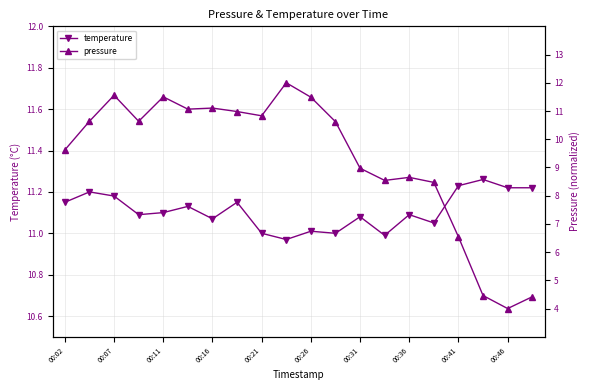

True or false: temperature has more than 2 interior local peaks.

True